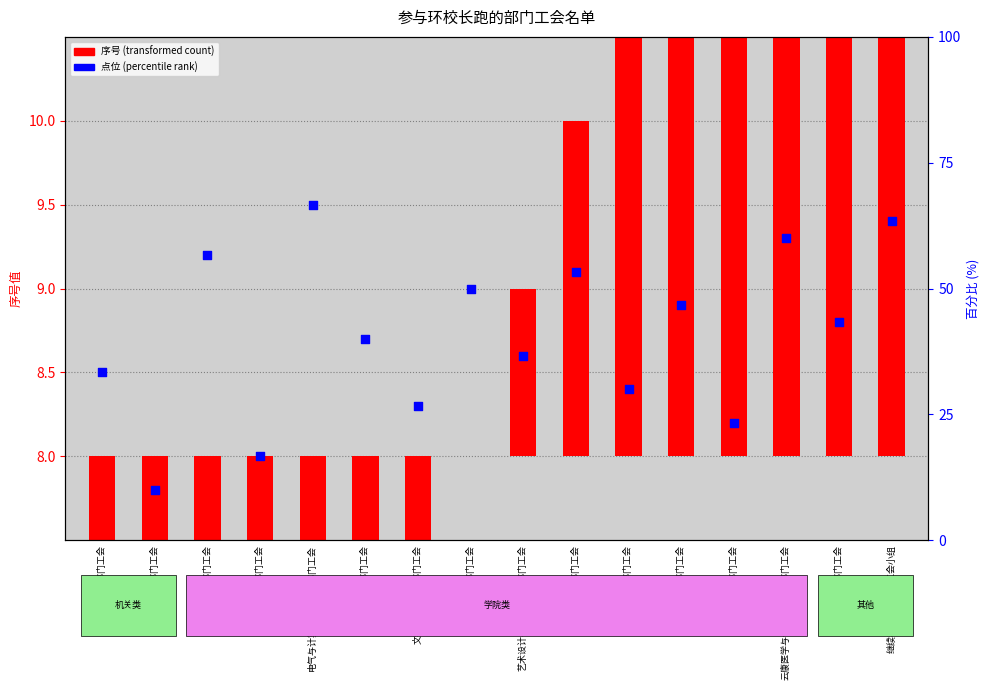

What is the total value across all series at 公共管理学系部门工会?

9.0